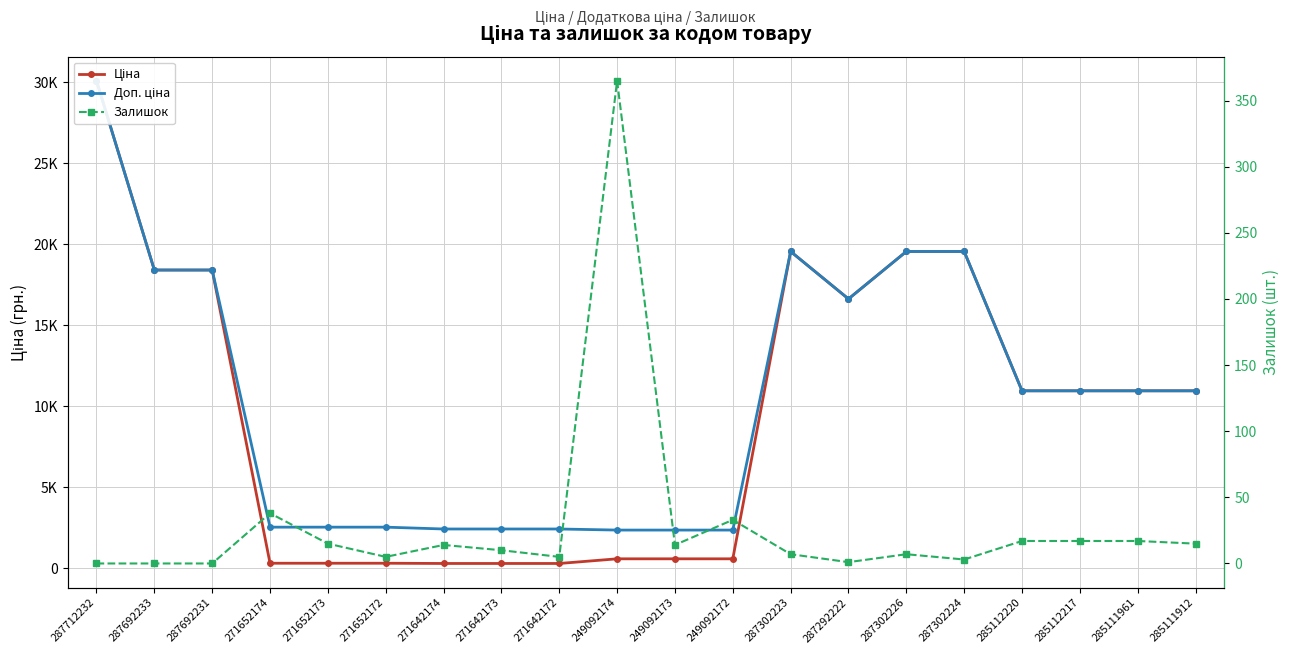

What is the spread (max minus min) of values at 285112220?

10947.4